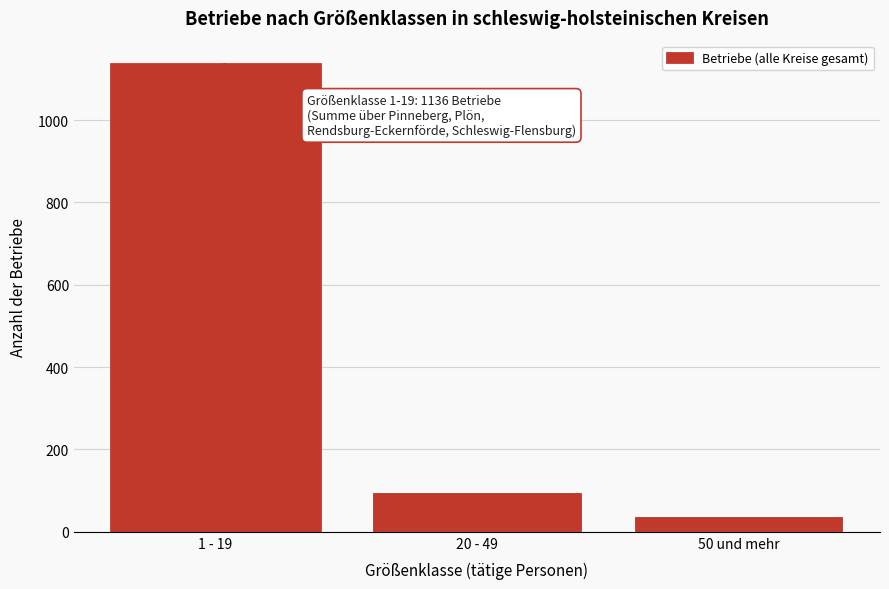

Reading left to right, list all the values displayed in this chart.

1 - 19=1136	20 - 49=96	50 und mehr=39